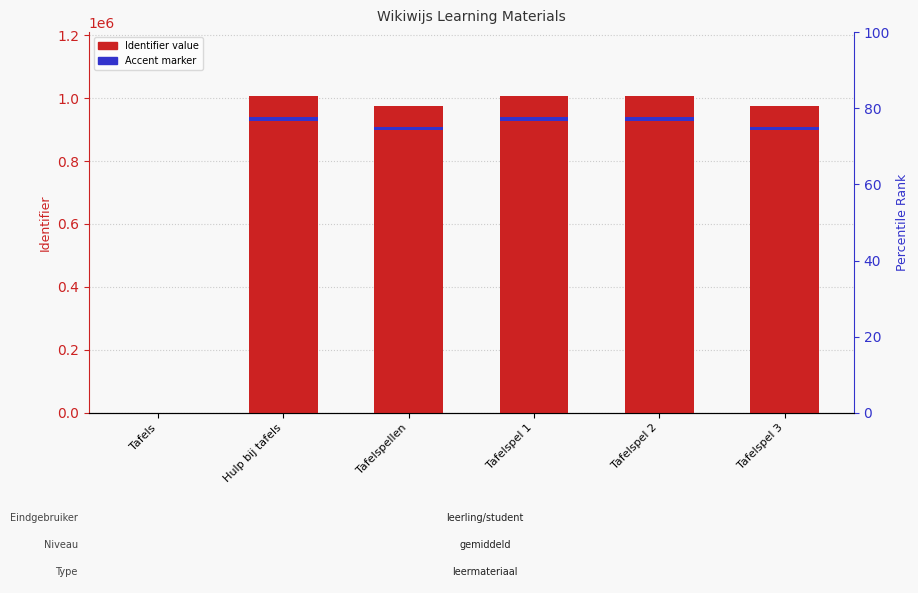

Reading left to right, extract all data points from this chart.

Tafels=0	Hulp bij tafels=1007935	Tafelspellen=975476	Tafelspel 1=1007939	Tafelspel 2=1007943	Tafelspel 3=975478